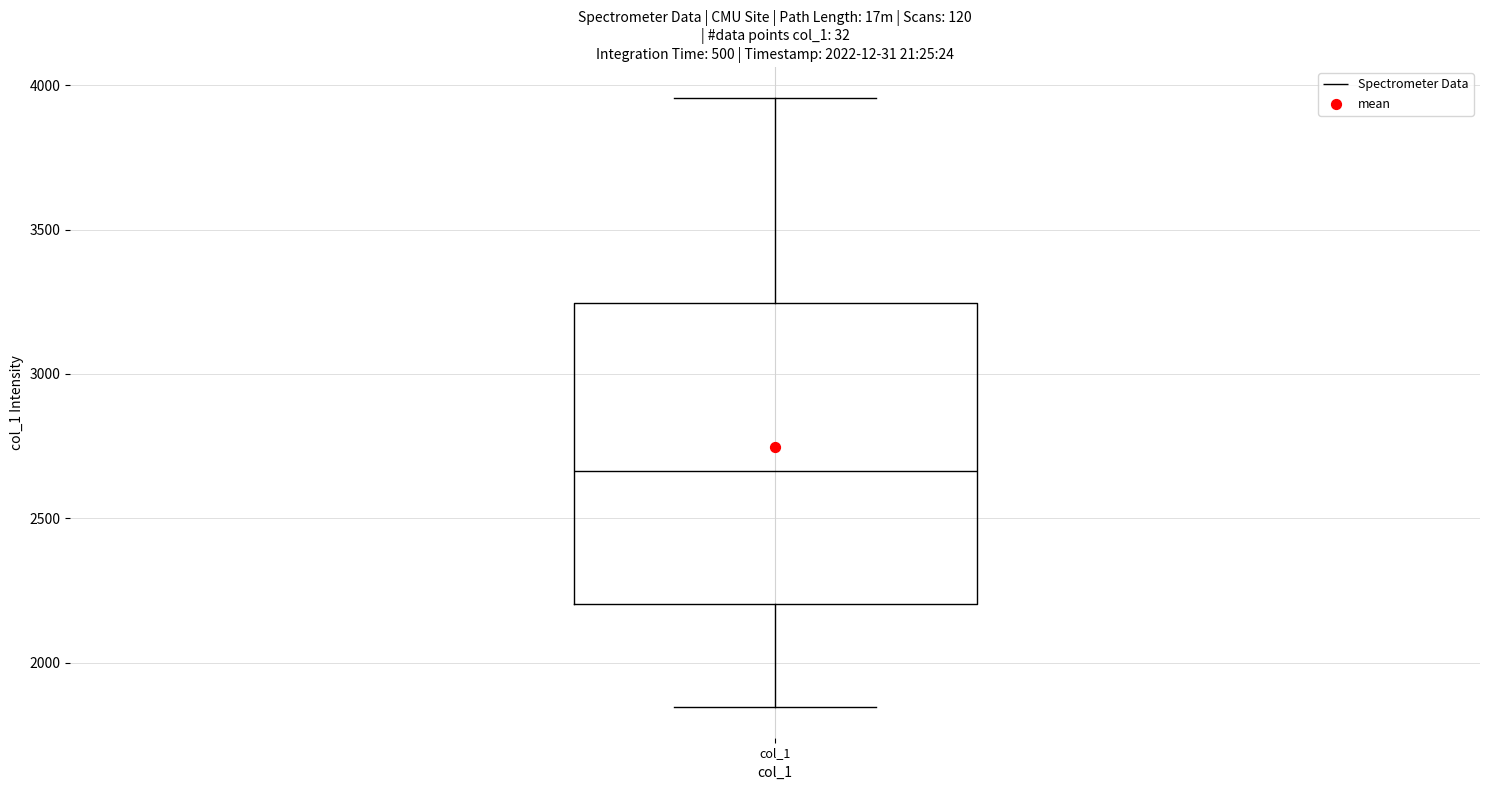

Read this box plot against the y-axis: the position of the median line, the range covered by the box, and the ends of both whiskers. The values are not printed on the chart, so give them approximately, as read against the axis.

median 2650, box 2200 to 3250, whiskers 1850 to 3950